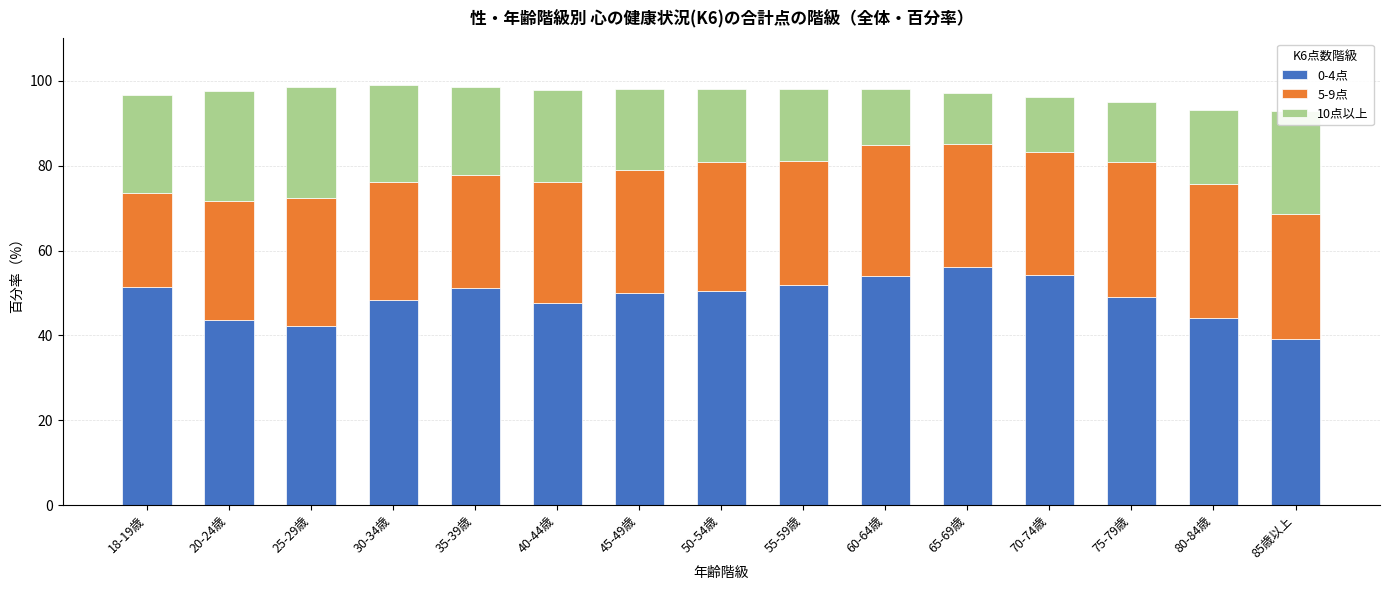

Which category has the lowest value in the 0-4点 series?

85歳以上